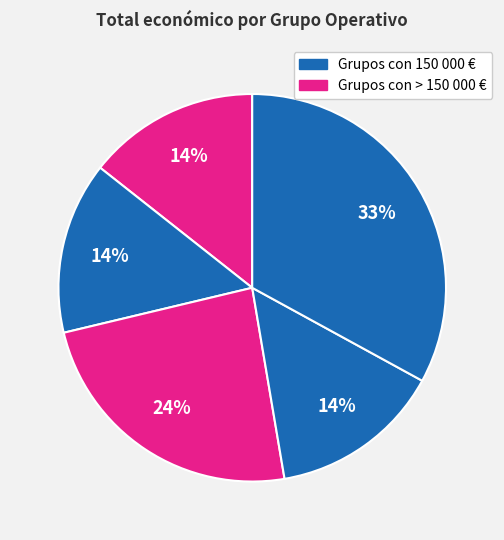

How many segments does this pie chart have?

5